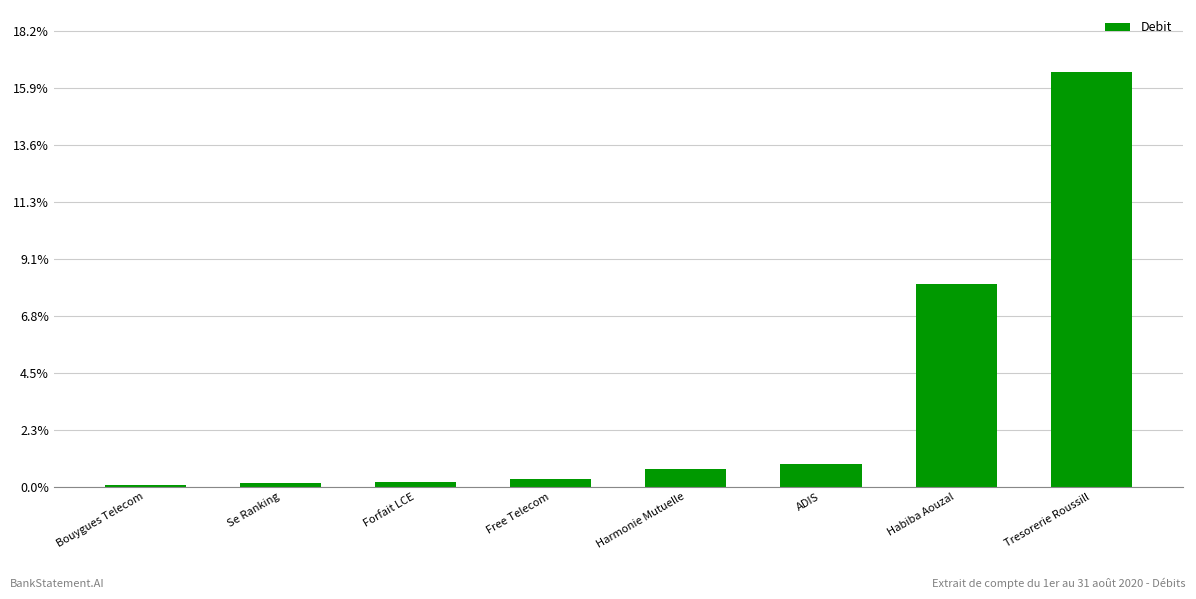

Reading right to left, extract all data points from this chart.

Tresorerie Roussill=2040.0	Habiba Aouzal=1000.0	ADIS=109.5	Harmonie Mutuelle=85.3	Free Telecom=36.0	Forfait LCE=24.9	Se Ranking=17.4	Bouygues Telecom=7.0